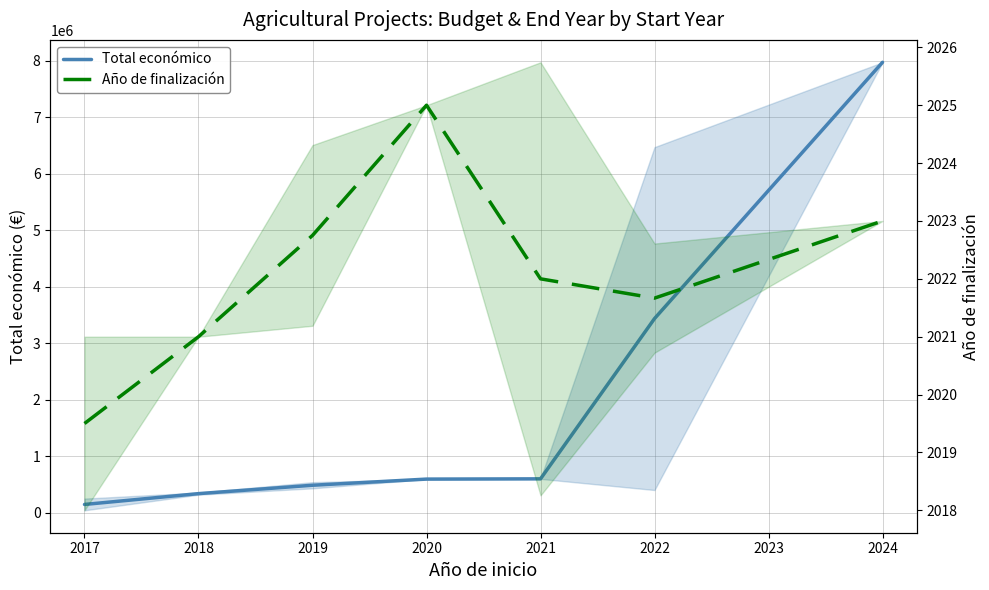

List the series in order of their peak value, highest first.

Total económico, Año de finalización